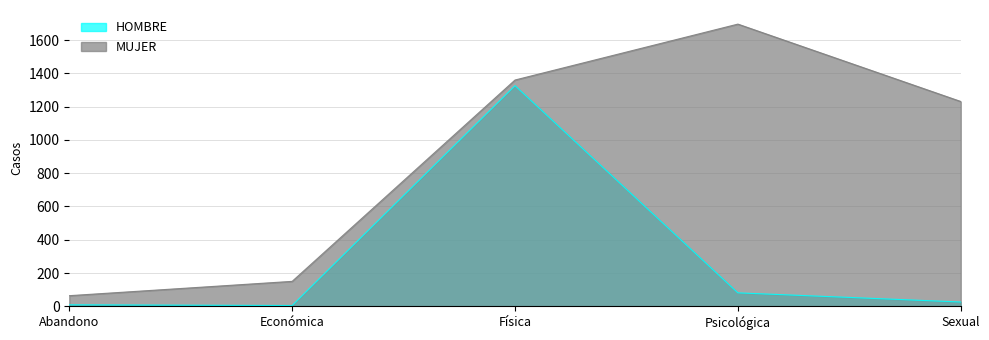

Reading left to right, transcribe all the data shown in this chart.

HOMBRE: 9	5	1326	81	26
MUJER: 64	150	1360	1696	1231